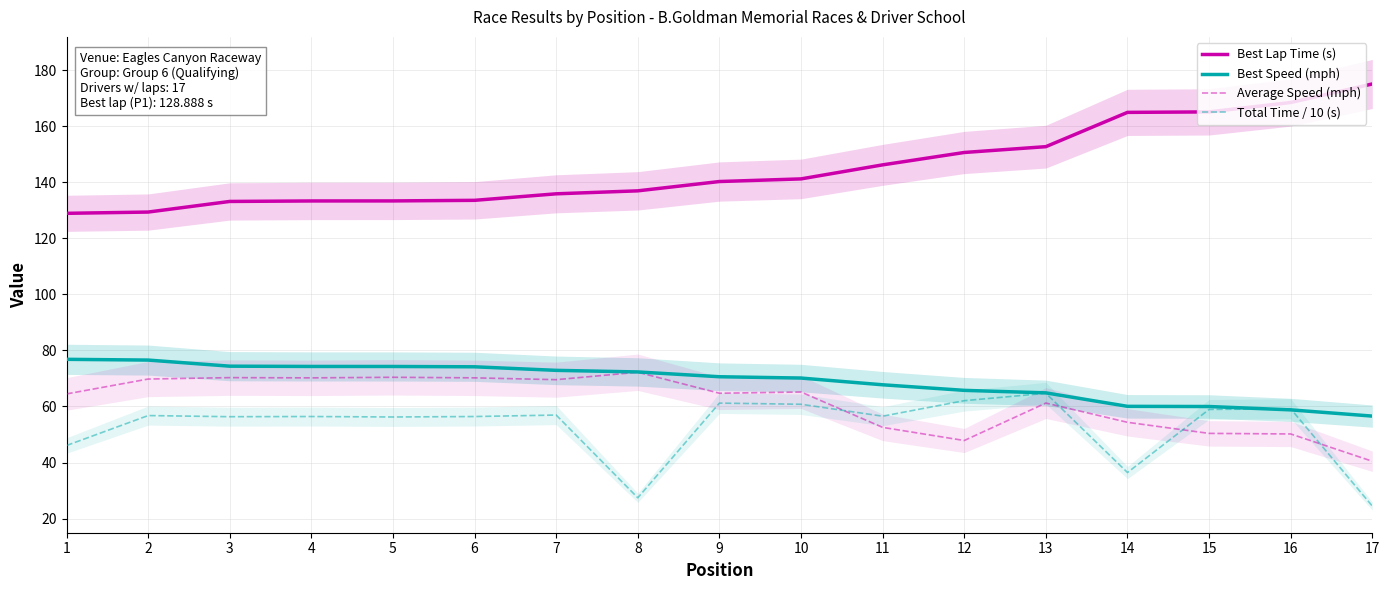

How many lines are shown in the chart?

4